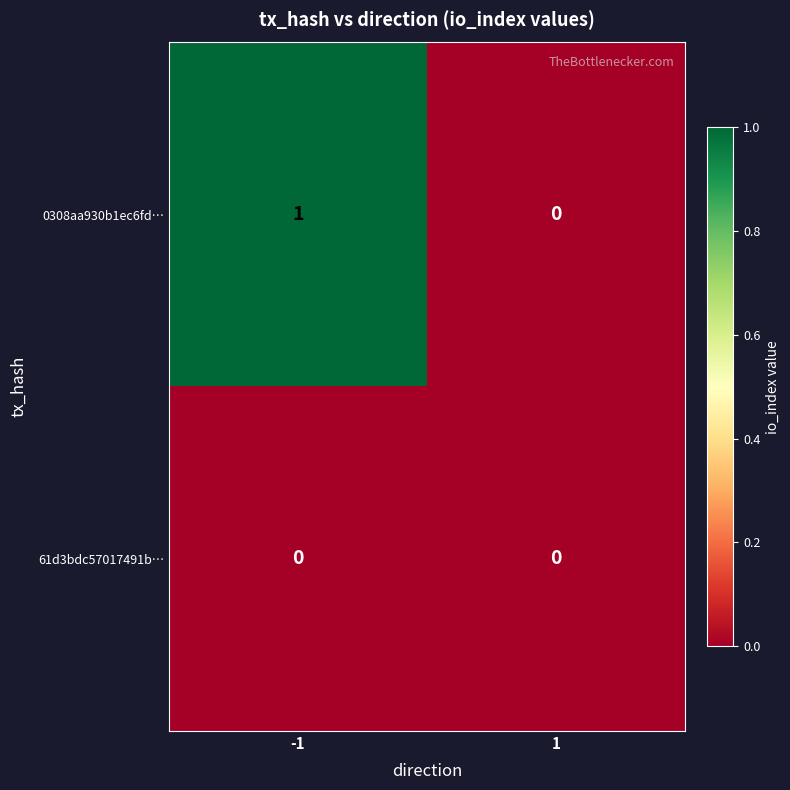

Reading left to right, extract all data points from this chart.

0308aa930b1ec6fd…: 1	0
61d3bdc57017491b…: 0	0